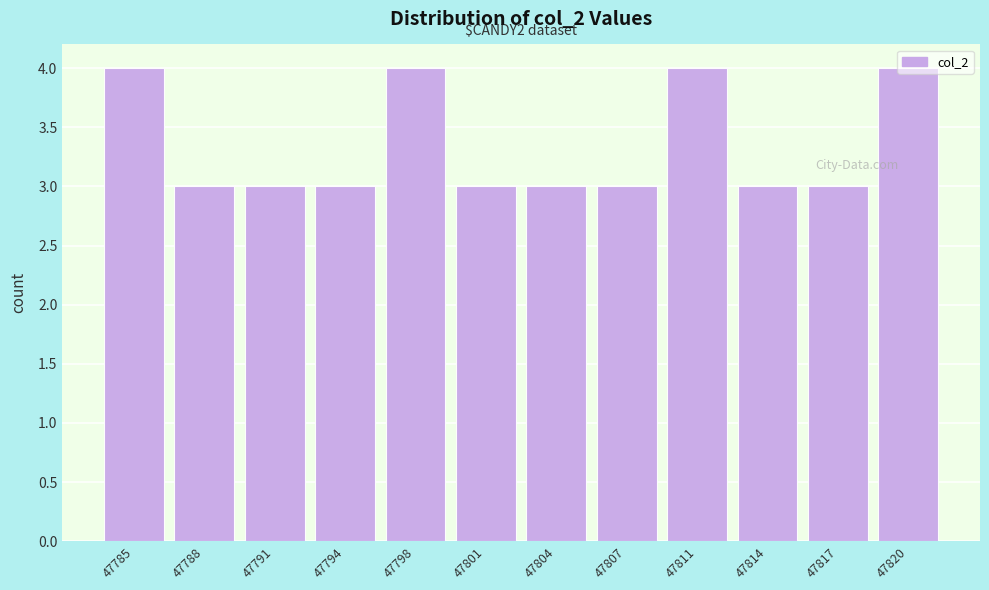

What is the value of the 6th bar from the left?

3